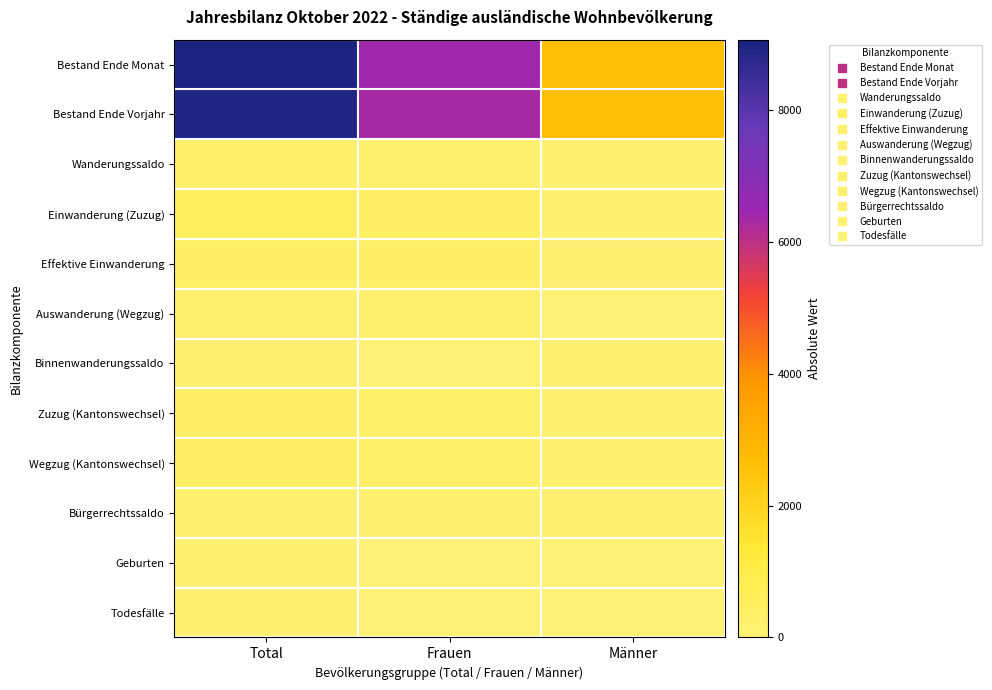

Reading left to right, what are all the values shown in this chart?

Bestand Ende Monat: Total=9069	Frauen=6417	Männer=2652
Bestand Ende Vorjahr: Total=8950	Frauen=6325	Männer=2625
Wanderungssaldo: Total=283	Frauen=188	Männer=95
Einwanderung (Zuzug): Total=505	Frauen=384	Männer=121
Effektive Einwanderung: Total=396	Frauen=339	Männer=57
Auswanderung (Wegzug): Total=206	Frauen=184	Männer=22
Binnenwanderungssaldo: Total=60	Frauen=21	Männer=39
Zuzug (Kantonswechsel): Total=333	Frauen=296	Männer=37
Wegzug (Kantonswechsel): Total=393	Frauen=317	Männer=76
Bürgerrechtssaldo: Total=110	Frauen=71	Männer=39
Geburten: Total=47	Frauen=29	Männer=18
Todesfälle: Total=42	Frauen=29	Männer=13